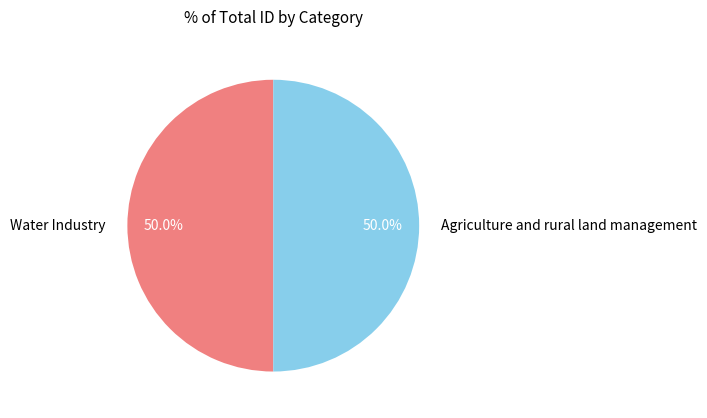

What portion of the pie excludes Water Industry?

50.0%